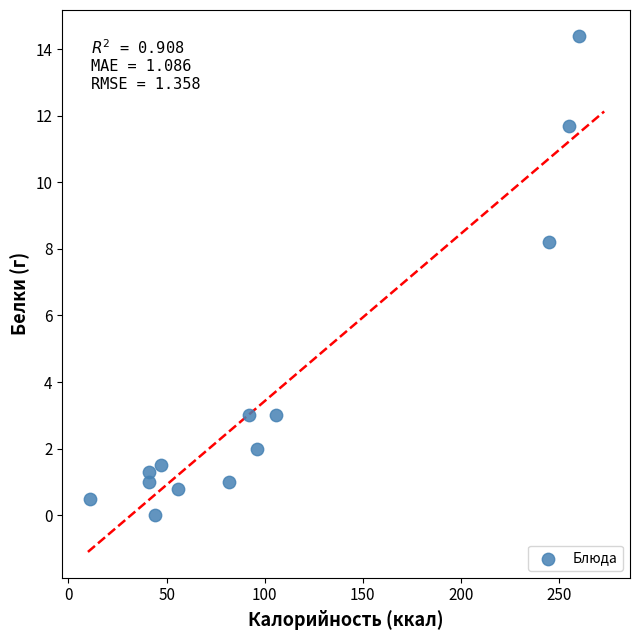

What is the range of X values (max minus min)?

249.0